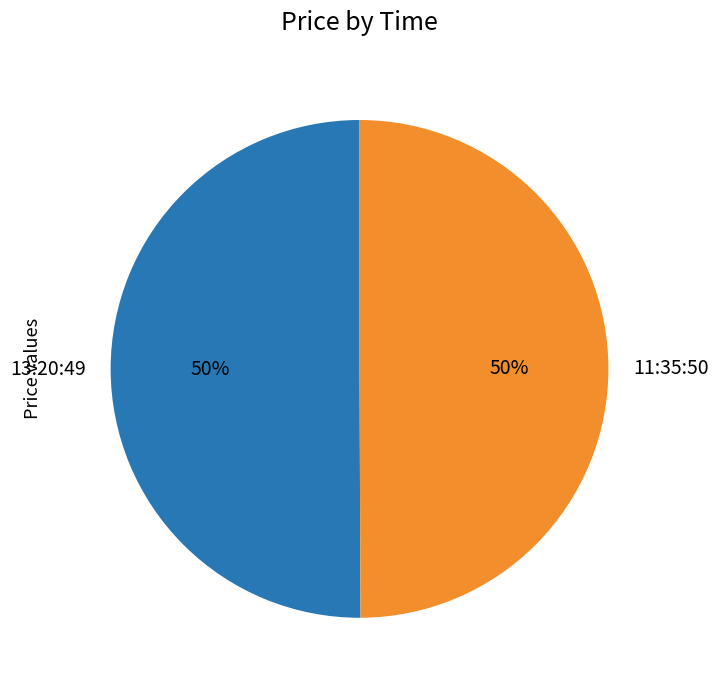

True or false: 11:35:50 accounts for 38% of the total.

False